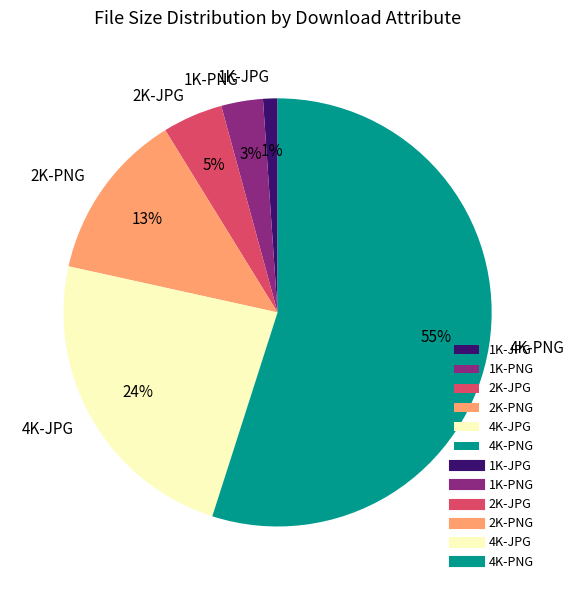

Between 2K-JPG and 1K-PNG, which is larger?

2K-JPG